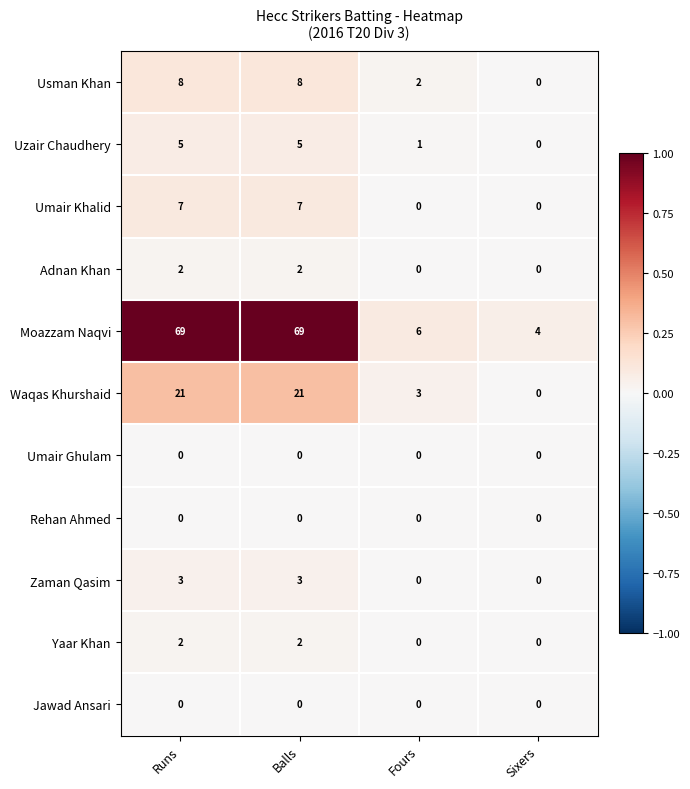

Is it true that Moazzam Naqvi equals 69 at Balls?

True